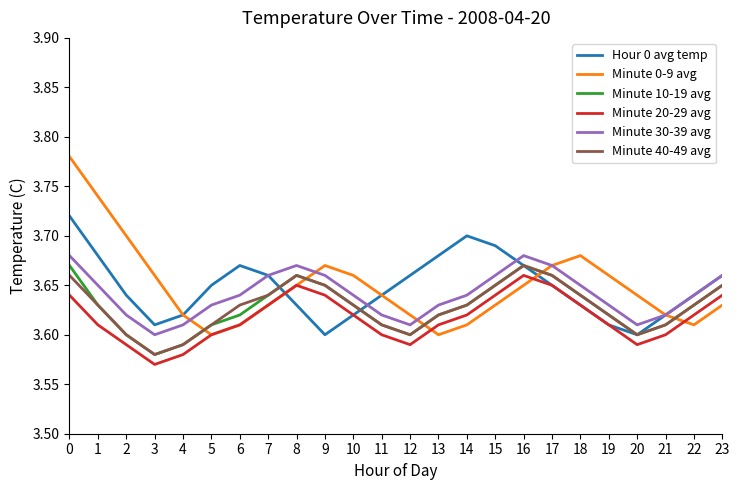

True or false: Minute 40-49 avg and Minute 30-39 avg cross at least once.

False